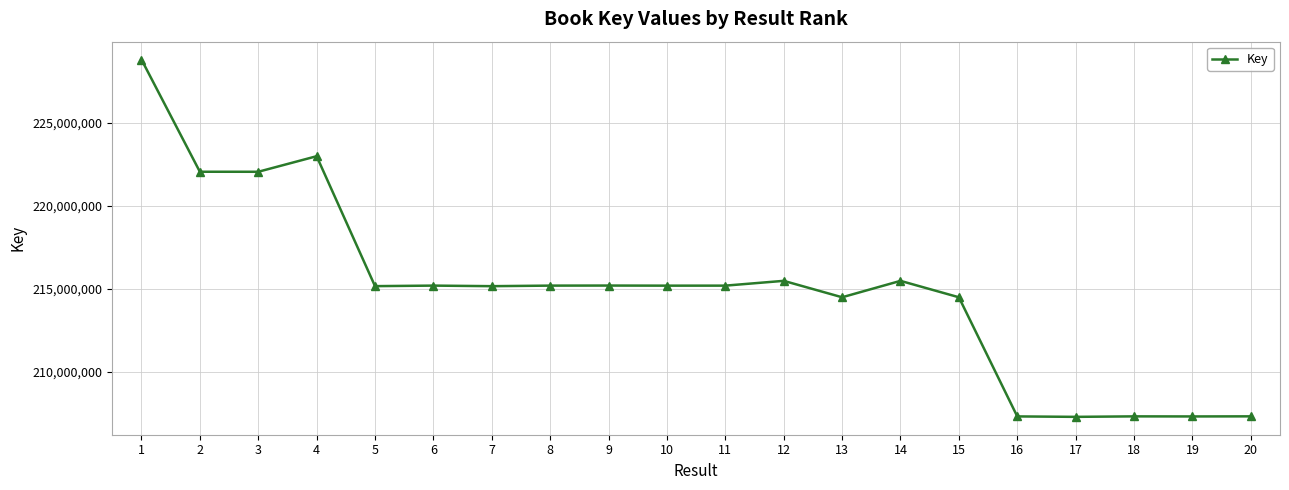

The value at 5 is 215156020. True or false?

True